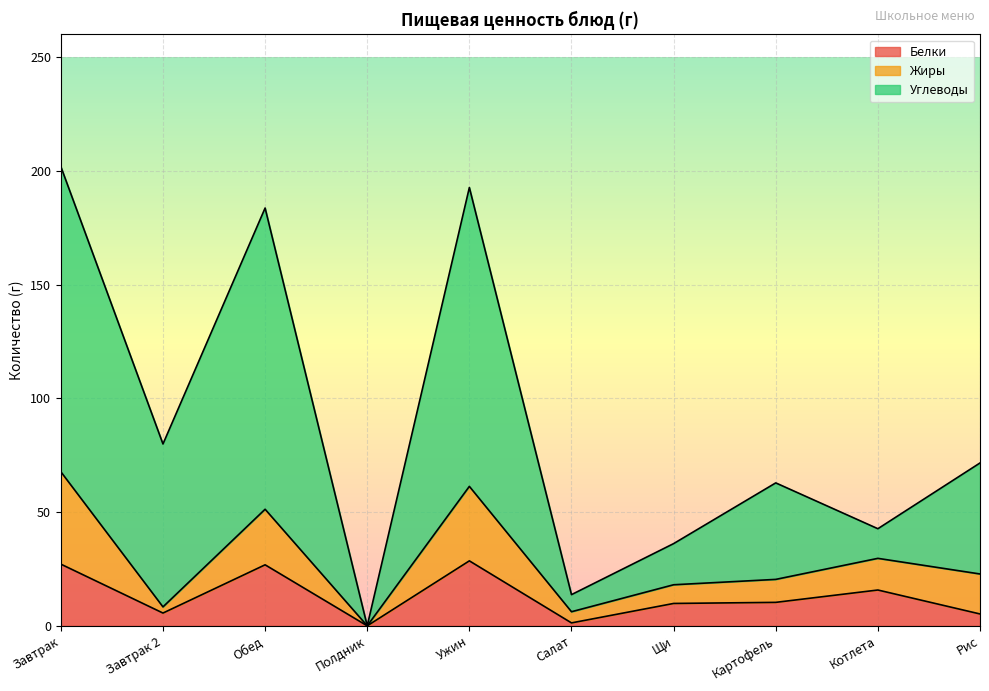

True or false: Углеводы and Белки intersect in this chart.

False